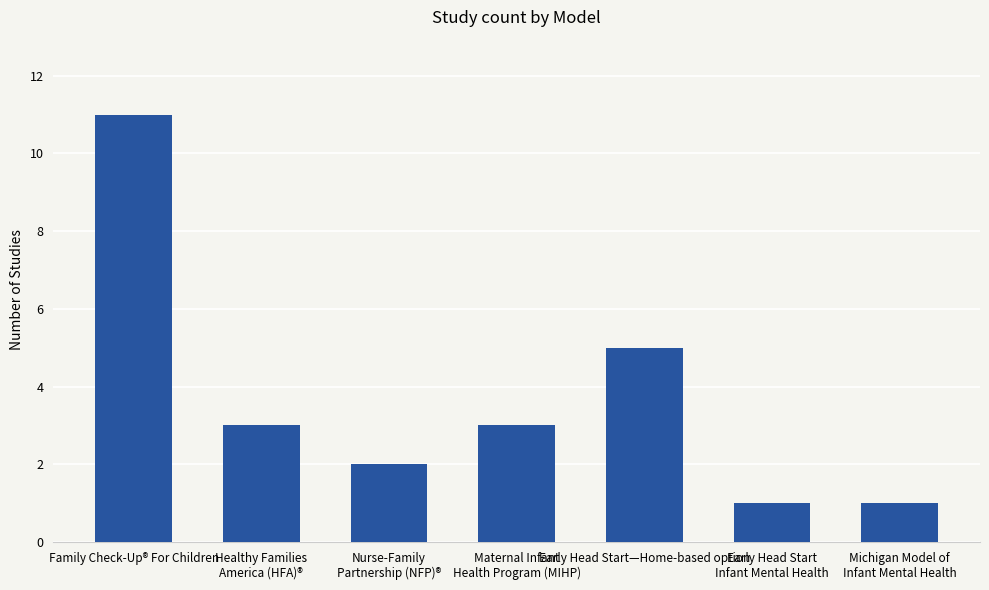

What is the average value?

4